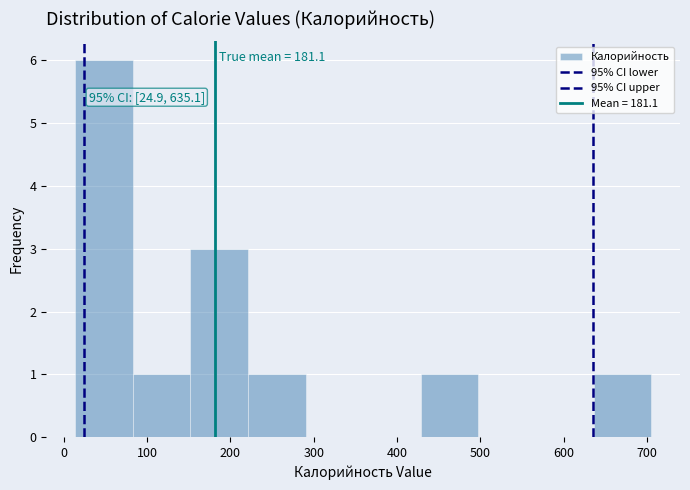

Over which range of the x-axis is the bar tallest?

10 to 80